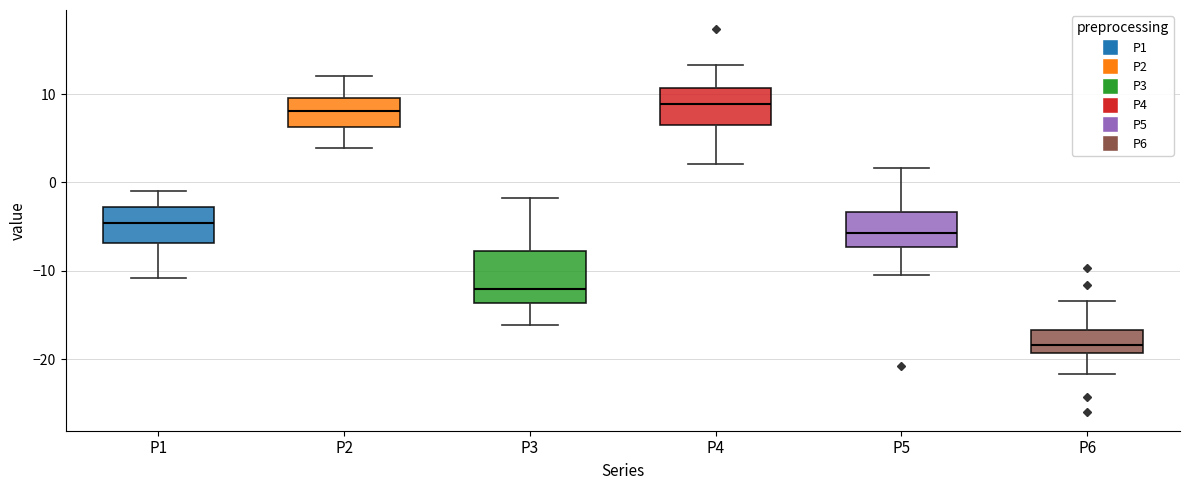

Which box's median line is the lowest?

P6